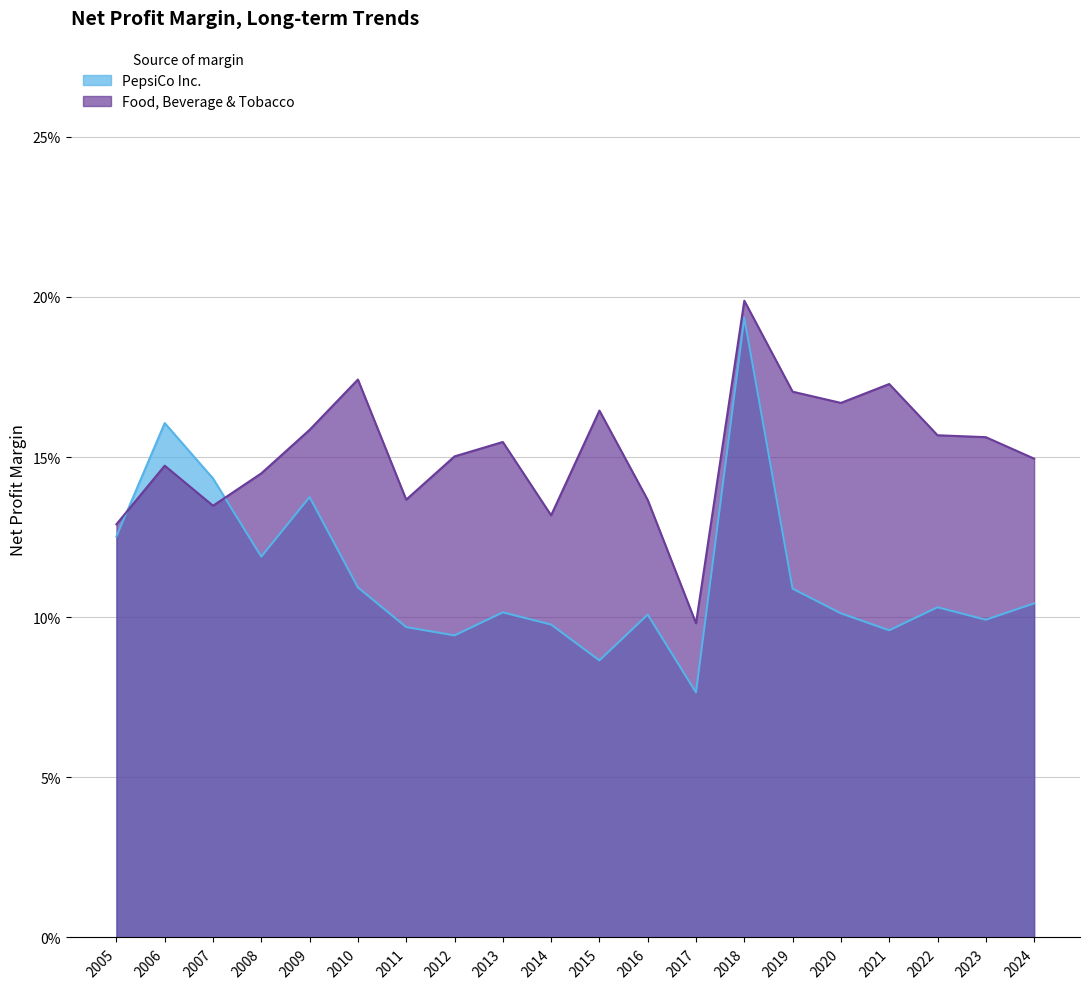

How many PepsiCo Inc. values are between 0 and 1?

20